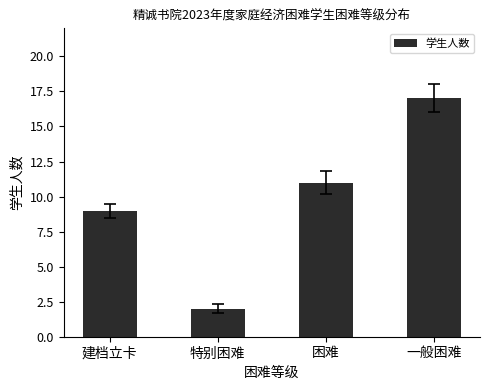

Reading left to right, extract all data points from this chart.

建档立卡=9	特别困难=2	困难=11	一般困难=17